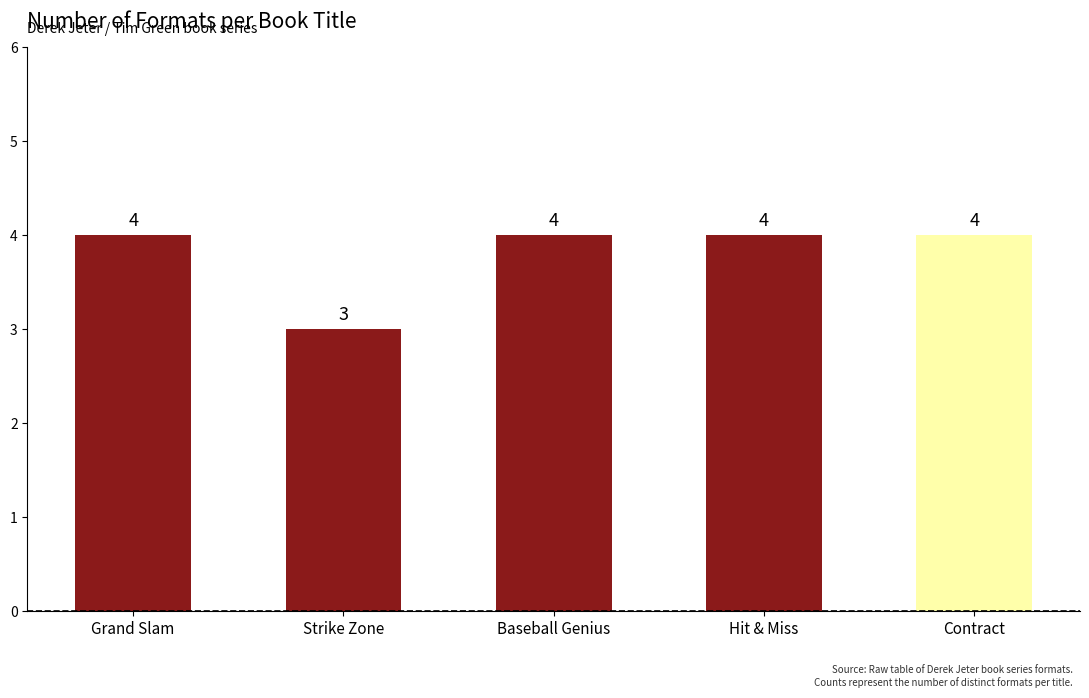

What is the ratio of the value at Hit & Miss to the value at Grand Slam?

1.0